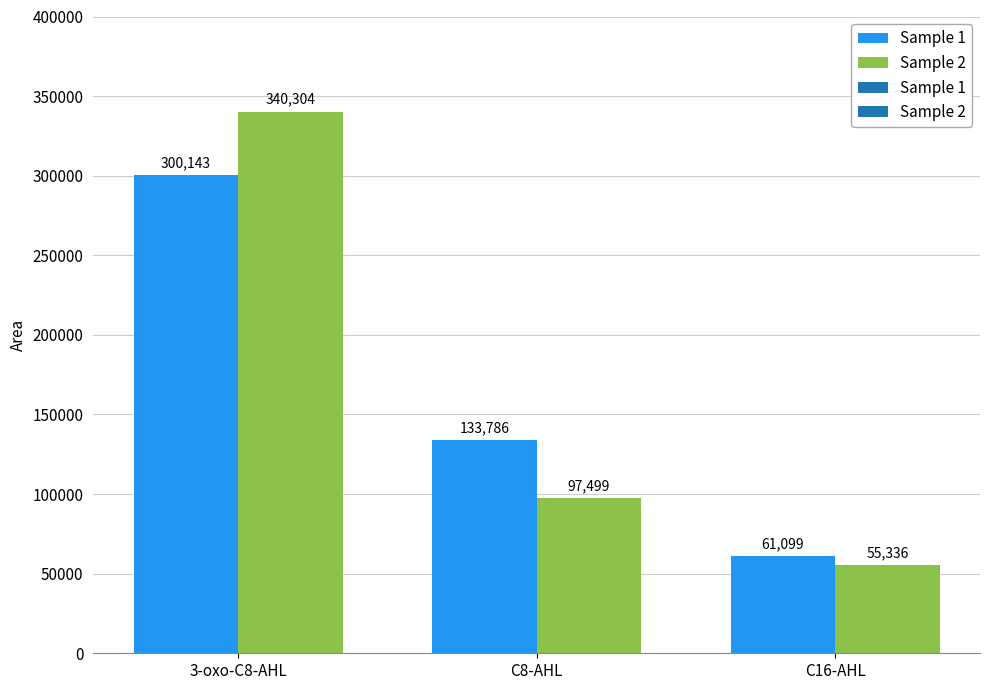

Rank the series at C8-AHL from highest to lowest value.

Sample 1, Sample 2